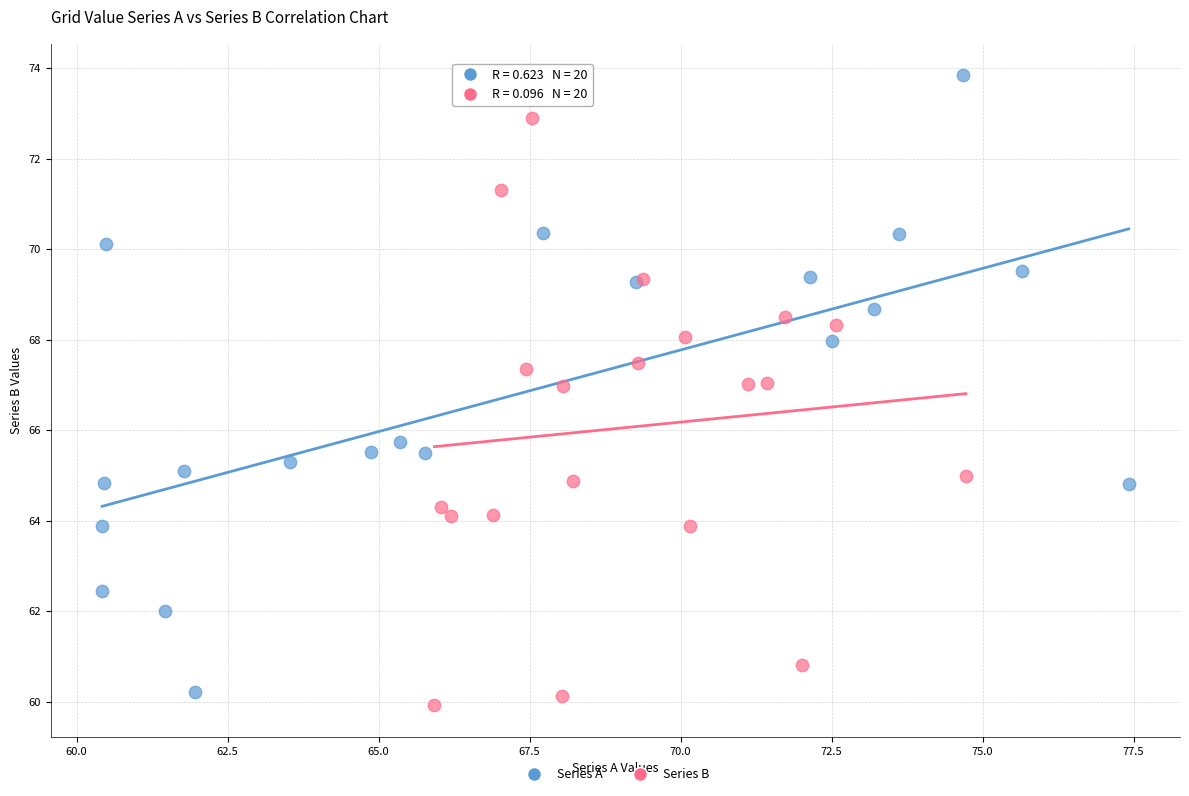

Which series reaches the maximum Y coordinate?

Series A